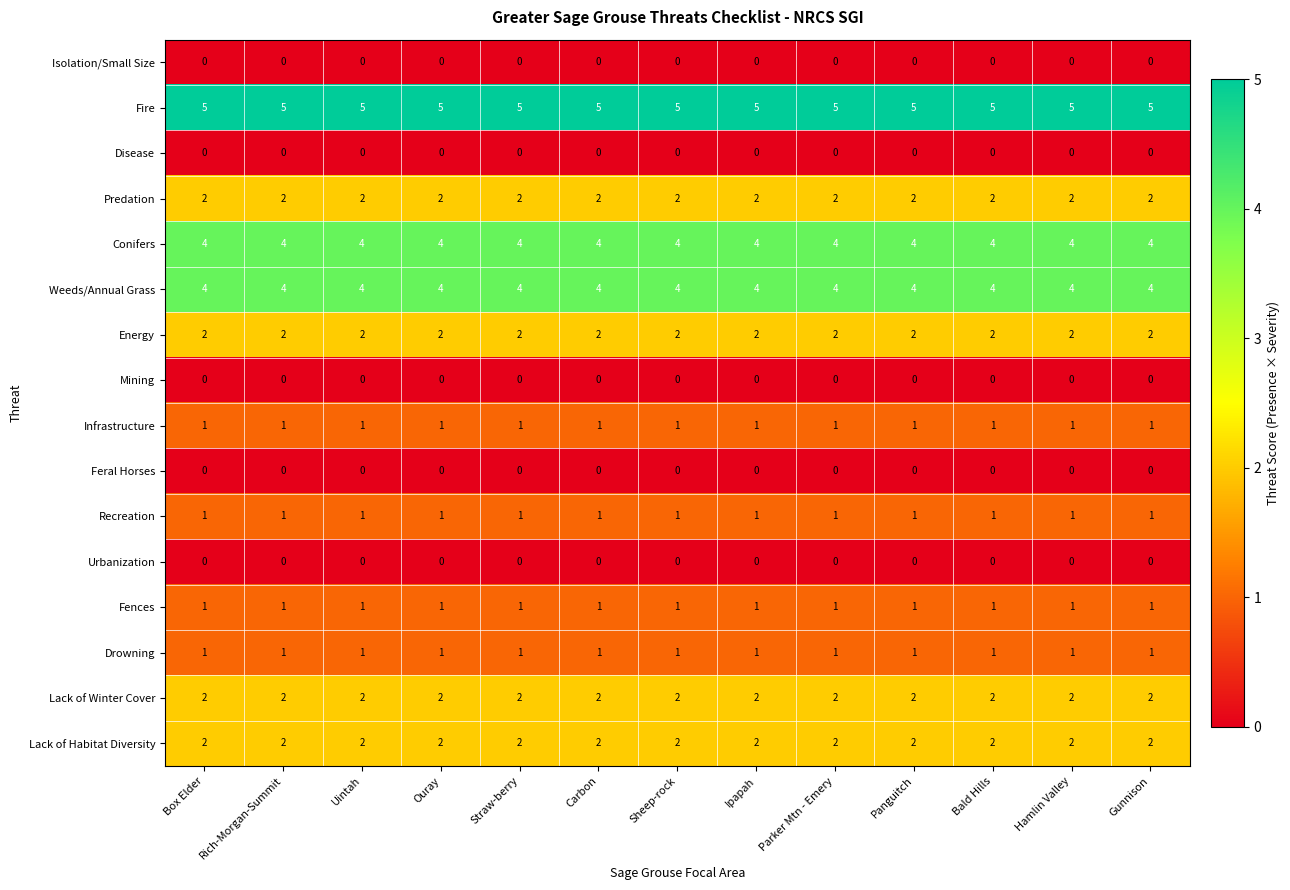

Which series has the largest total across all categories?

Fire